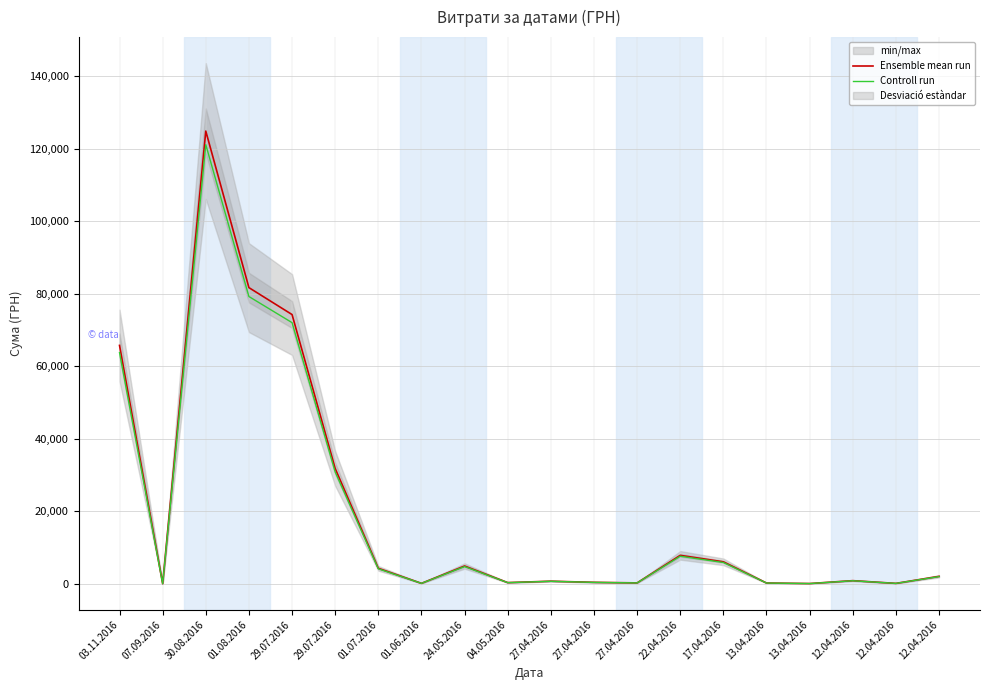

List the labels in order of Controll run value, largest first.

30.08.2016, 01.08.2016, 29.07.2016, 03.11.2016, 29.07.2016, 22.04.2016, 17.04.2016, 24.05.2016, 01.07.2016, 12.04.2016, 12.04.2016, 27.04.2016, 27.04.2016, 04.05.2016, 27.04.2016, 13.04.2016, 01.06.2016, 12.04.2016, 13.04.2016, 07.09.2016